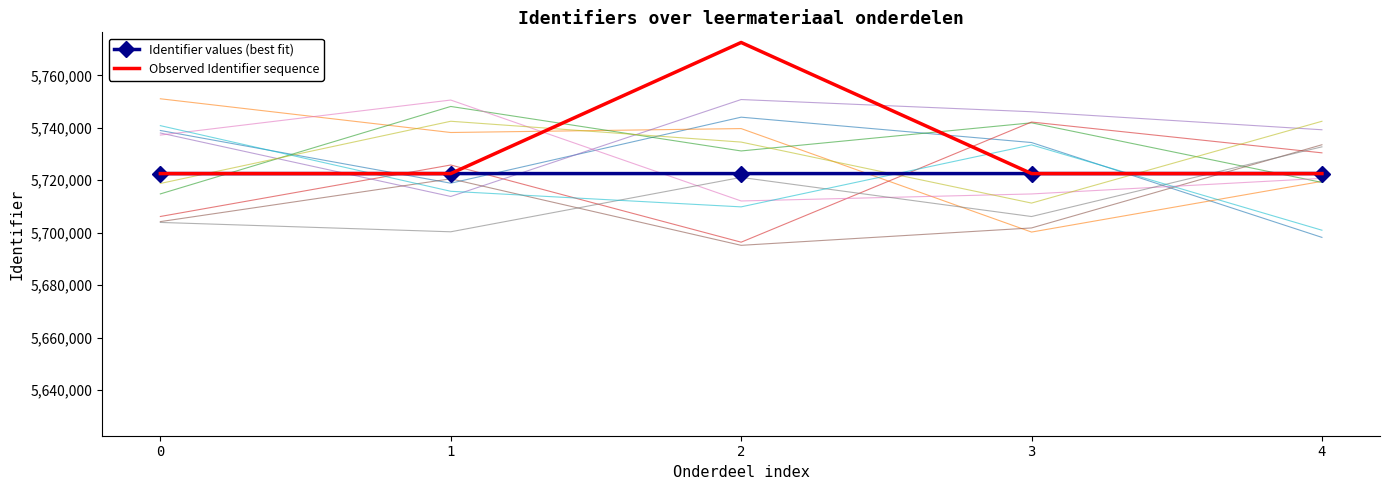

List the labels in order of Identifier values (best fit) value, largest first.

4, 3, 2, 1, 0